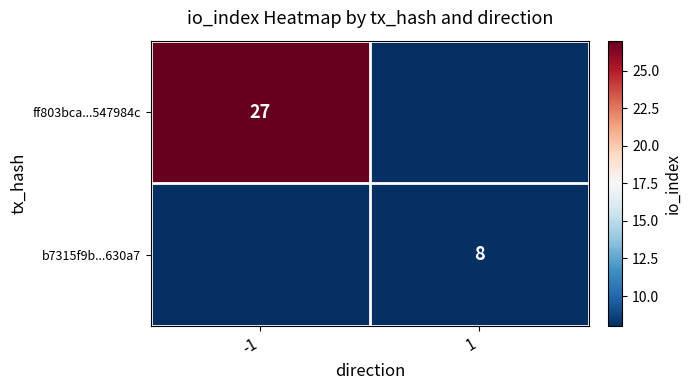

Is the value of ff803bca...547984c at -1 greater than the value of b7315f9b...630a7 at 1?

Yes